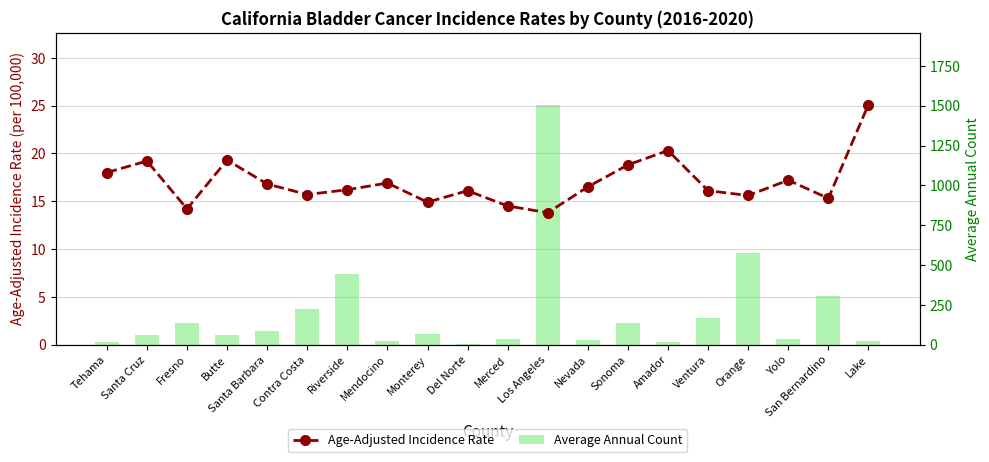

What are all the series names shown in the legend?

Age-Adjusted Incidence Rate, Average Annual Count